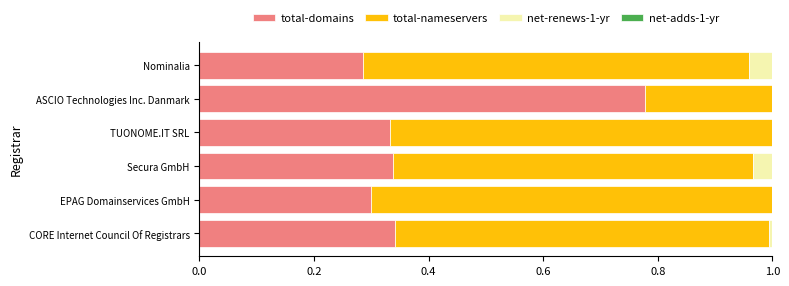

What is the total value across all series at EPAG Domainservices GmbH?

1.0